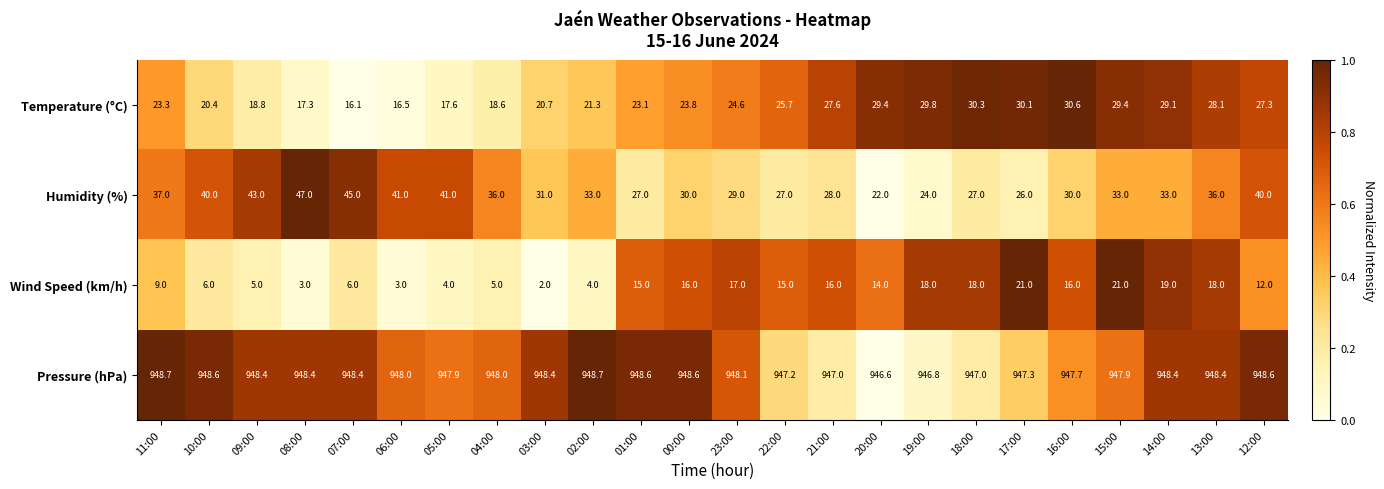

The value of Pressure (hPa) at 05:00 is 947.9. True or false?

True